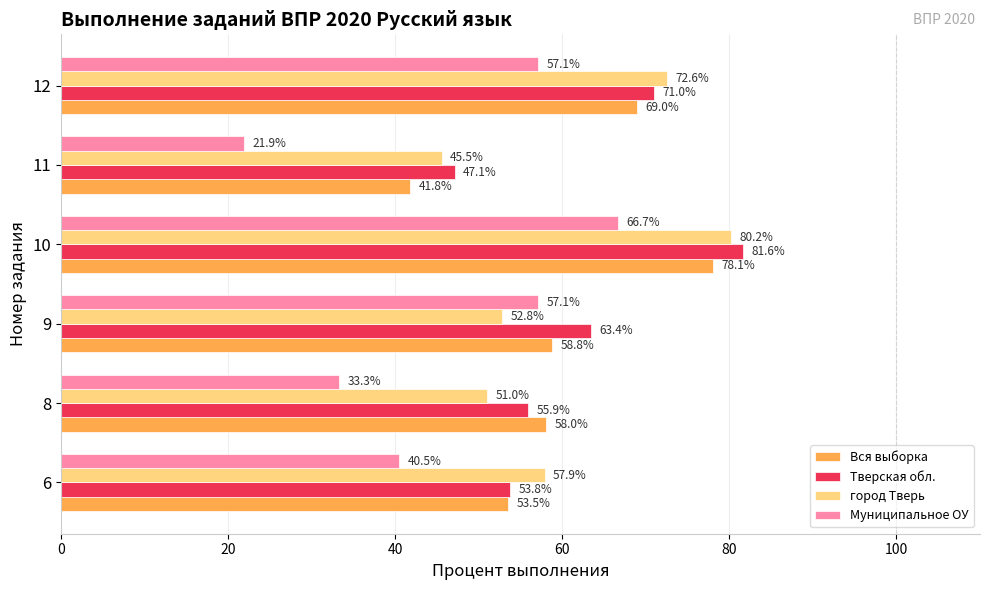

Rank the series by their maximum value, from lowest to highest.

Муниципальное ОУ, Вся выборка, город Тверь, Тверская обл.